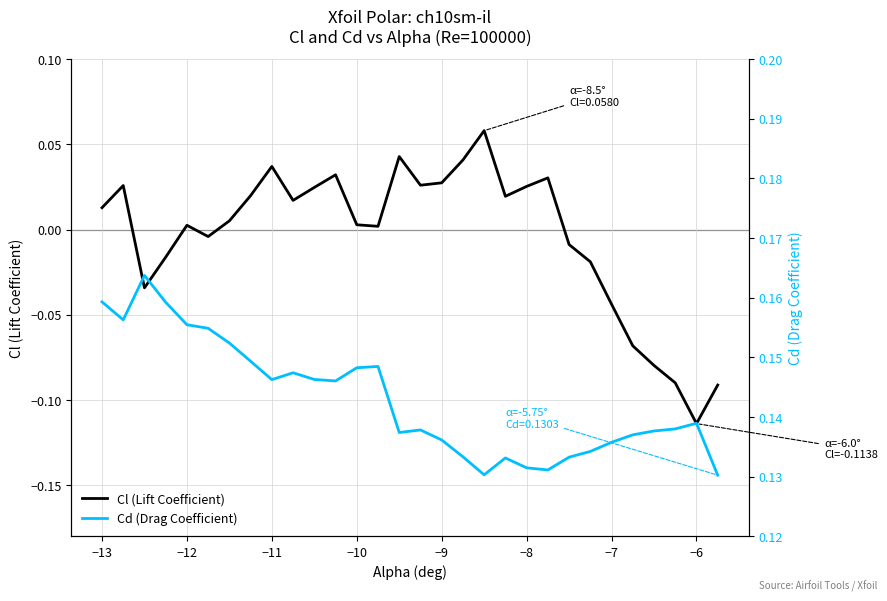

True or false: Cd (Drag Coefficient) and Cl (Lift Coefficient) cross at least once.

False